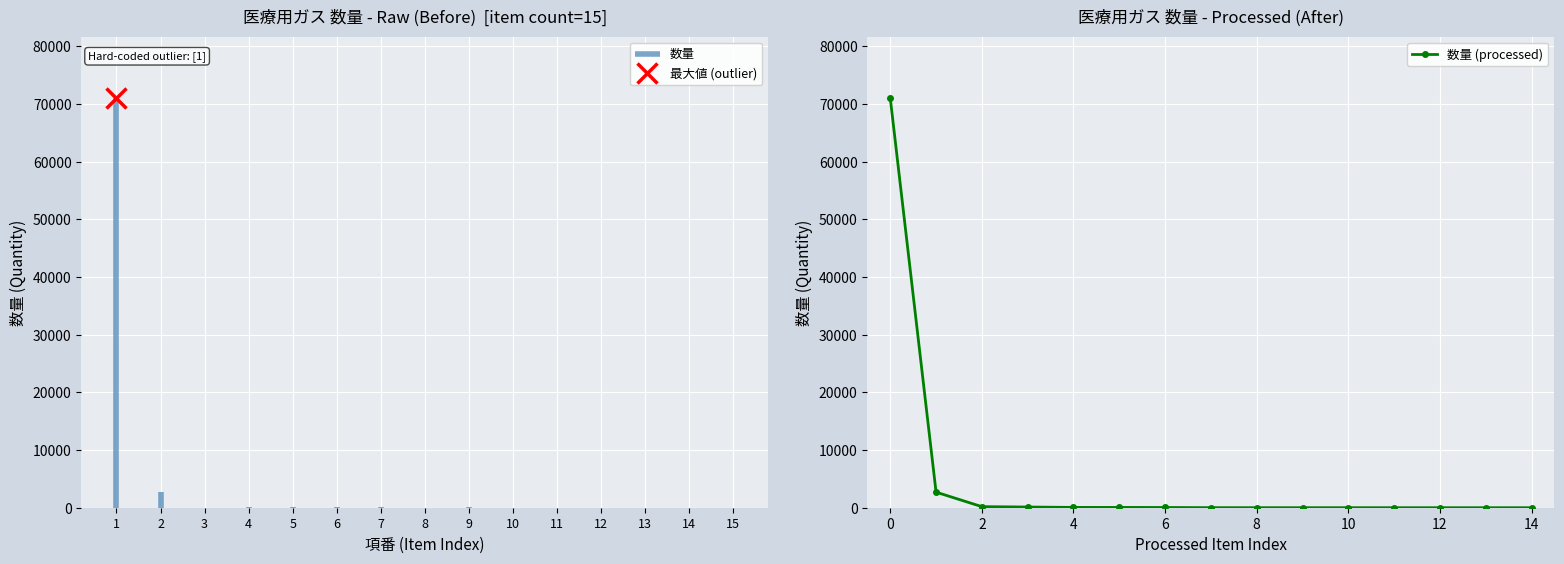

What is the difference between the maximum and second lowest values?

70998